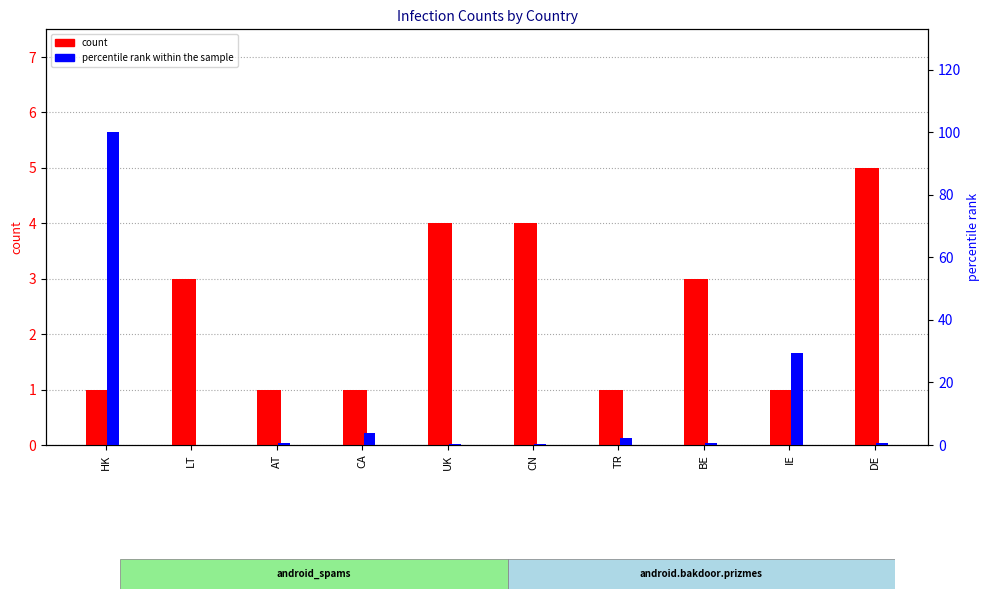

Does the chart contain stacked bars?

No